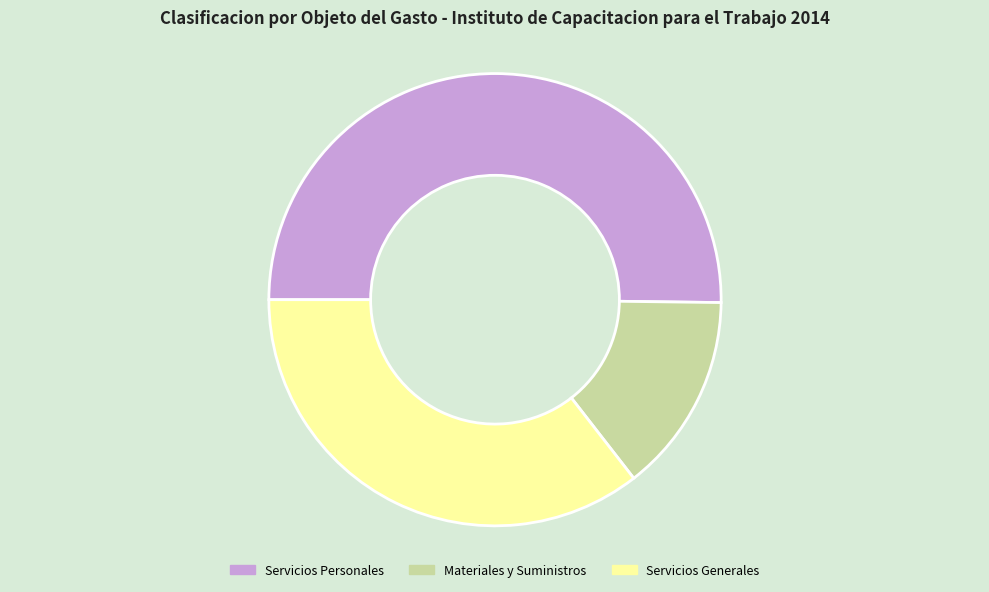

What is the ratio of the value at Servicios Personales to the value at Materiales y Suministros?

3.5